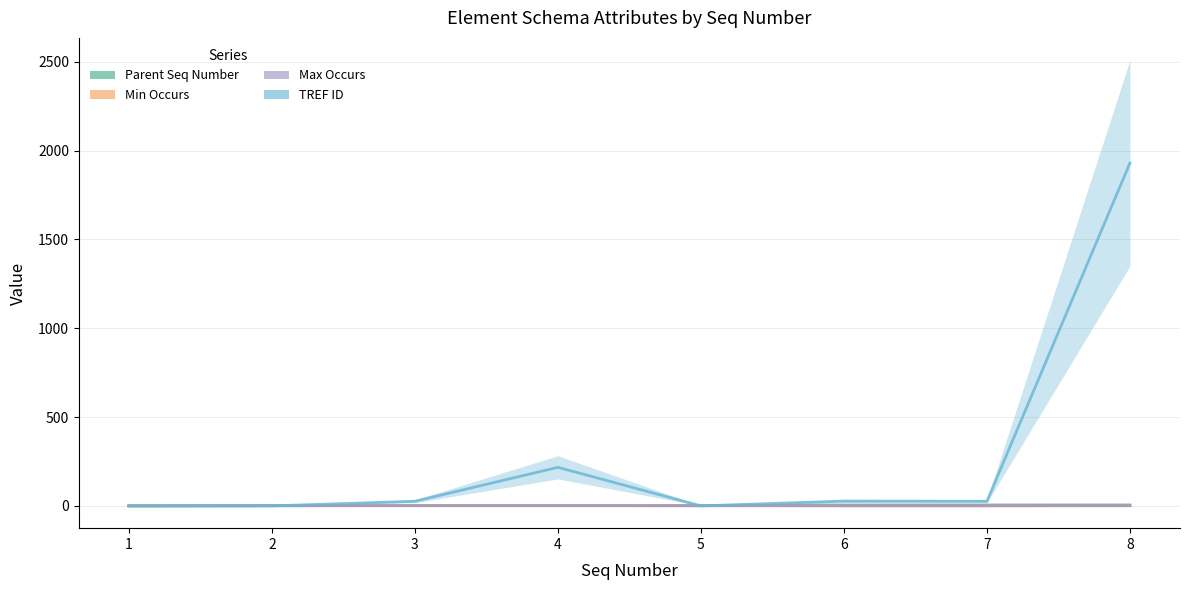

How many intersections are there between TREF ID and Min Occurs?

3